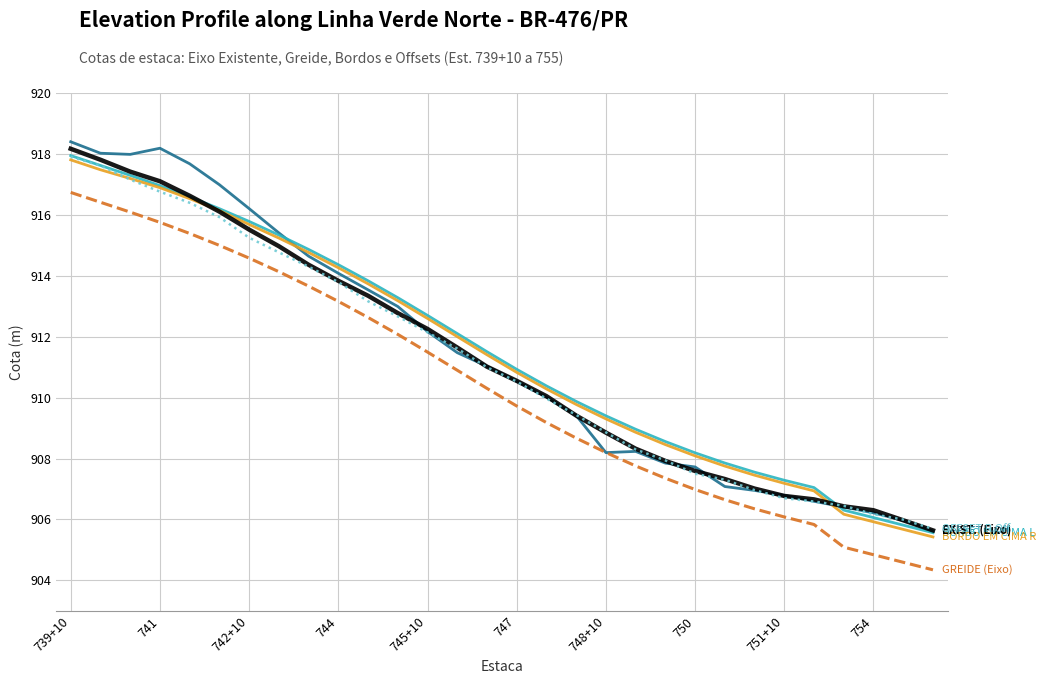

What is the smallest value displayed?

904.3